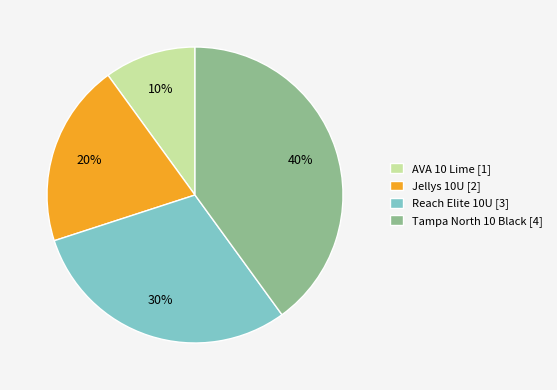

Count the number of slices in the pie.

4